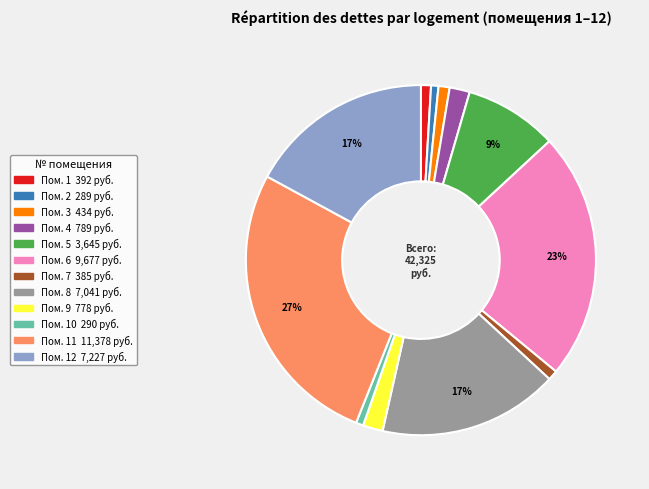

Is there any slice that represents more than half of the pie?

No